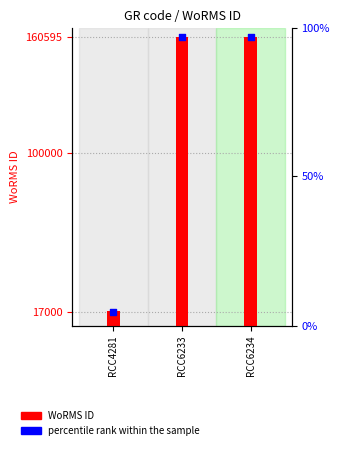

At how many categories does at least one series exceed 138400?

2